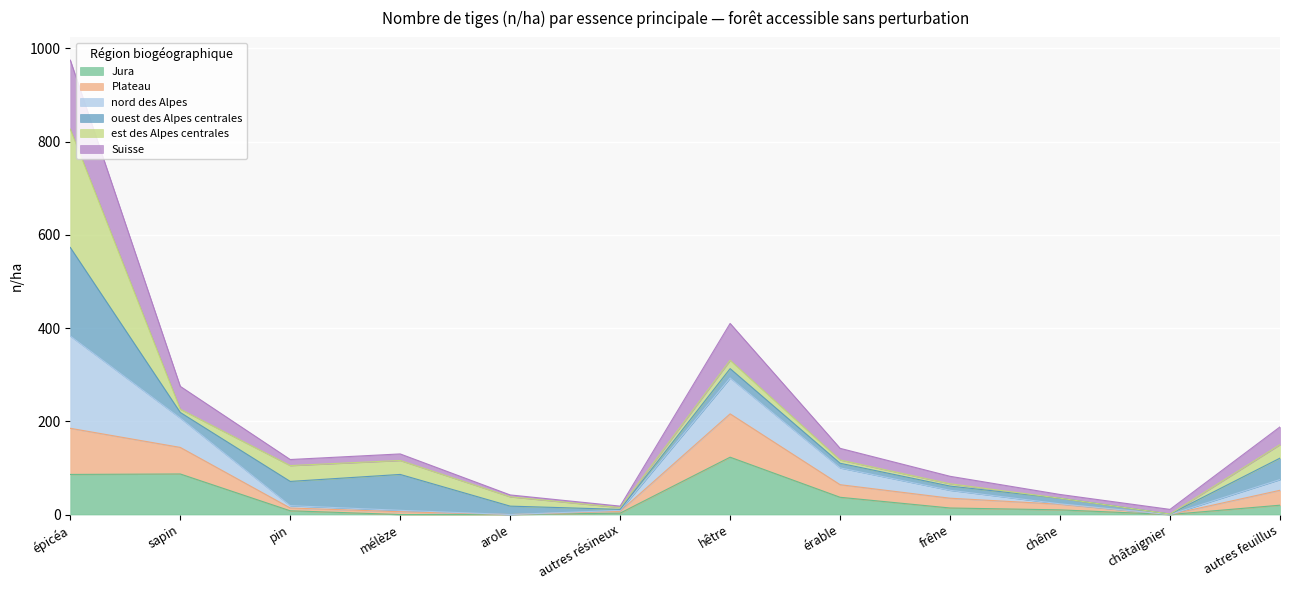

At which category is the sum across all series the highest?

épicéa